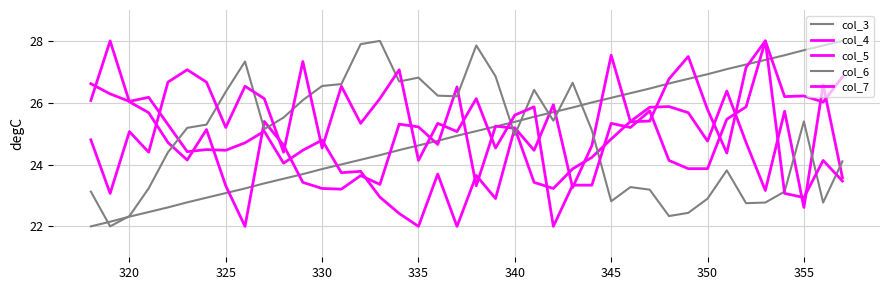

How many lines are shown in the chart?

5